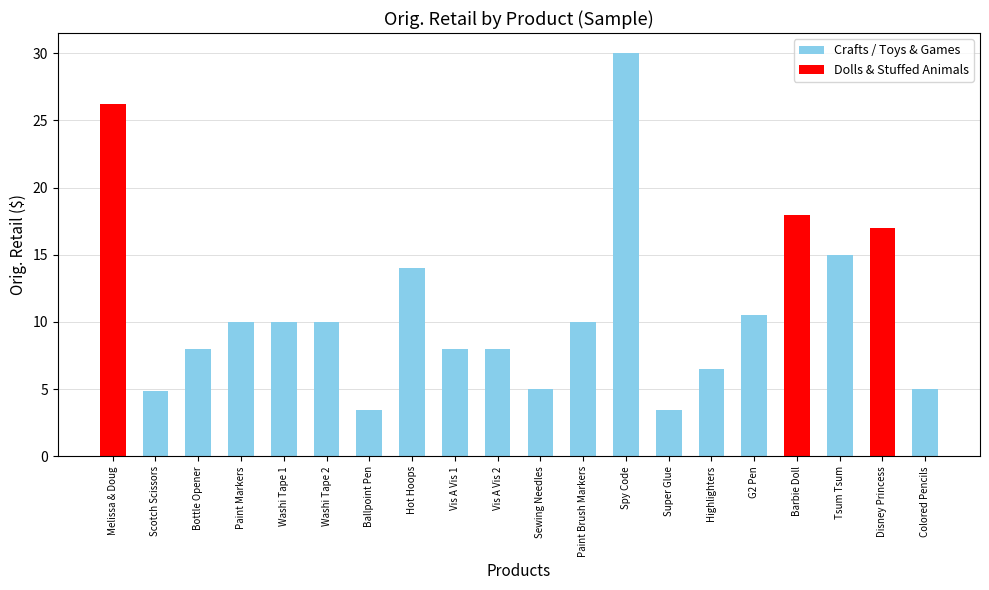

What value does the data have at Spy Code?

30.0